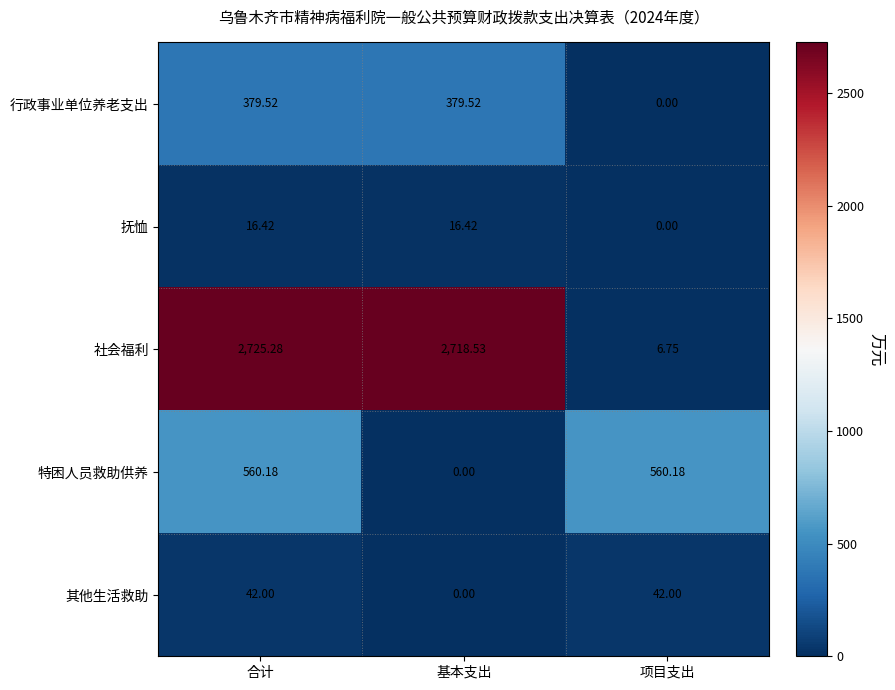

At which label does 特困人员救助供养 reach its minimum?

基本支出